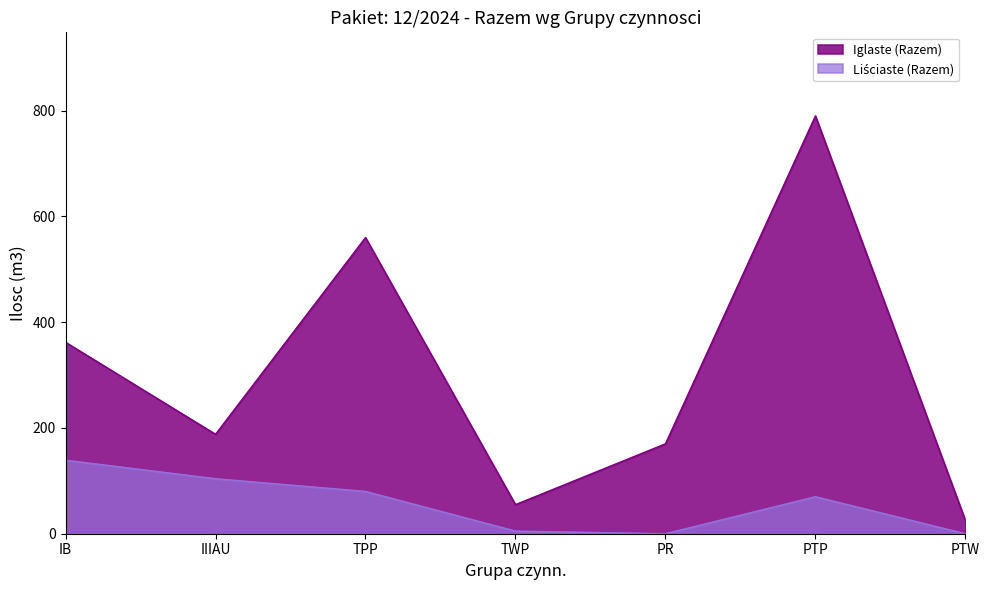

At which category is the sum across all series the highest?

PTP